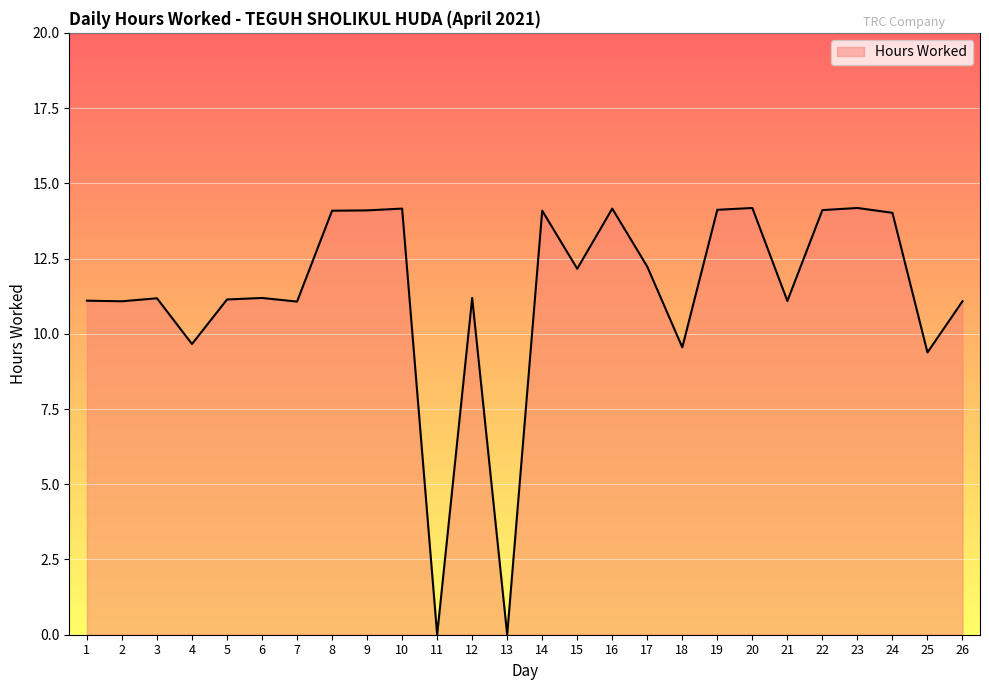

True or false: the data has more than 1 interior local peaks.

True